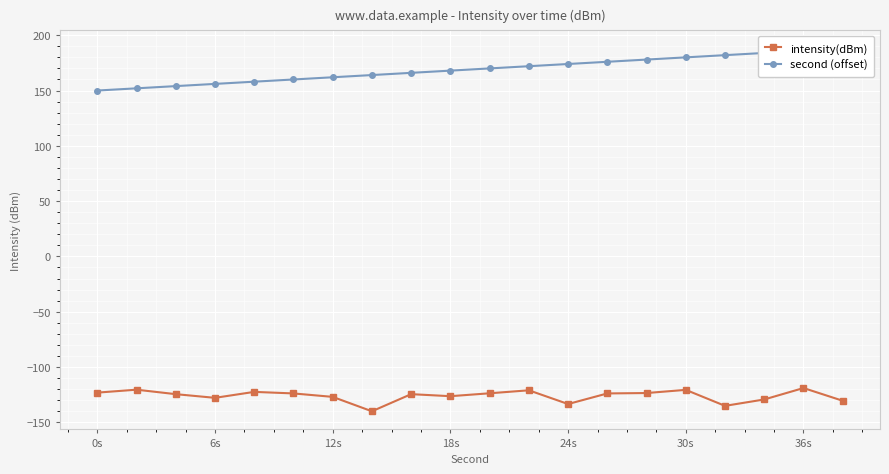

Is it true that intensity(dBm) equals -120.7 at 30s?

True